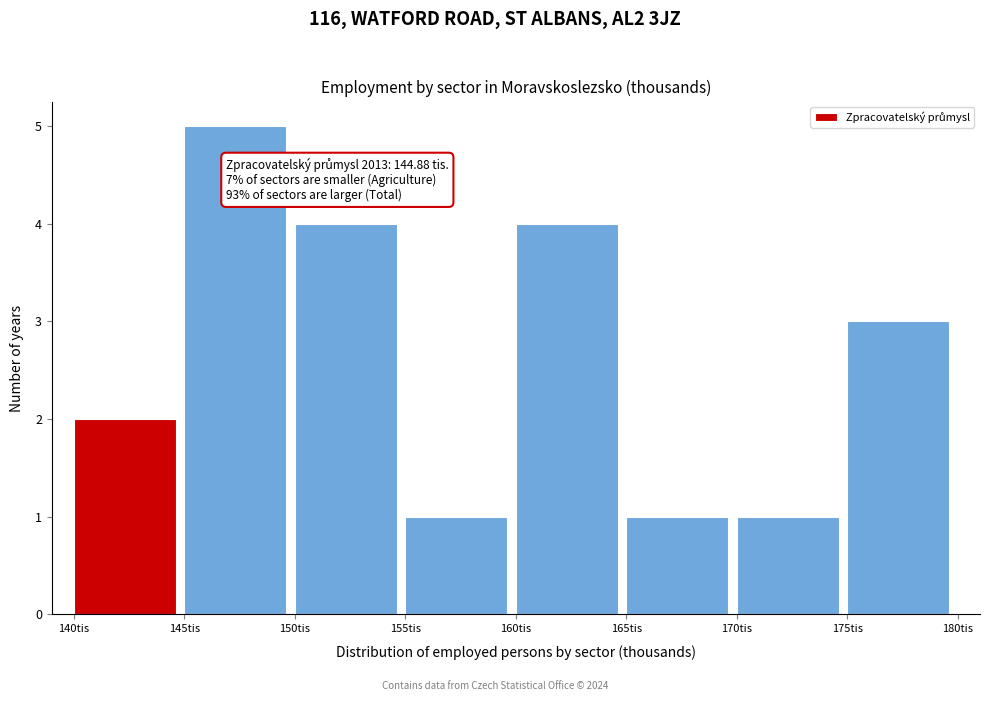

Over which range of the x-axis is the bar tallest?

145 to 150